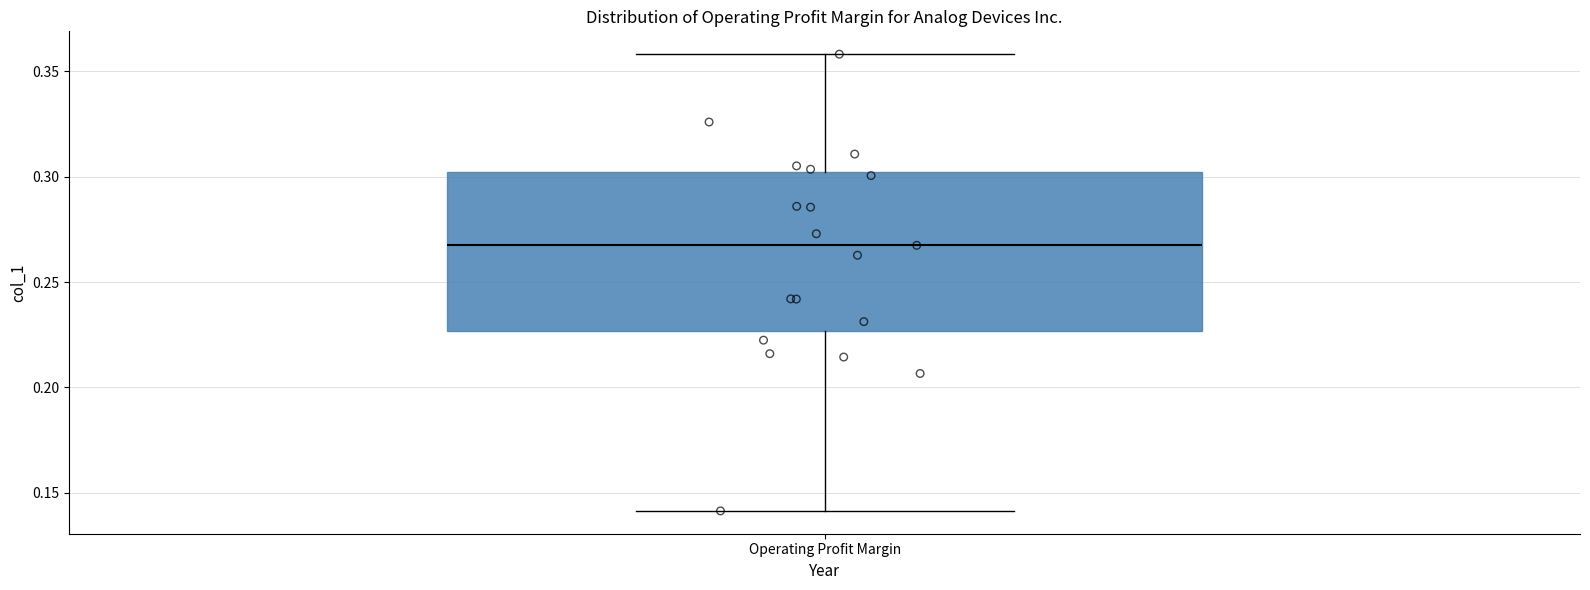

Where does the median line of the box for Operating Profit Margin sit on the y-axis? The values are not printed on the chart, so give them approximately, as read against the axis.

0.265